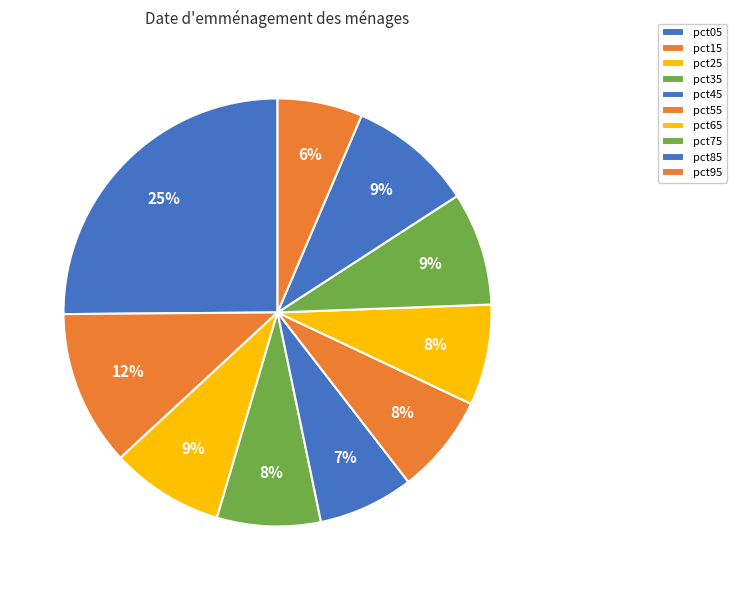

How many slices are in this pie chart?

10